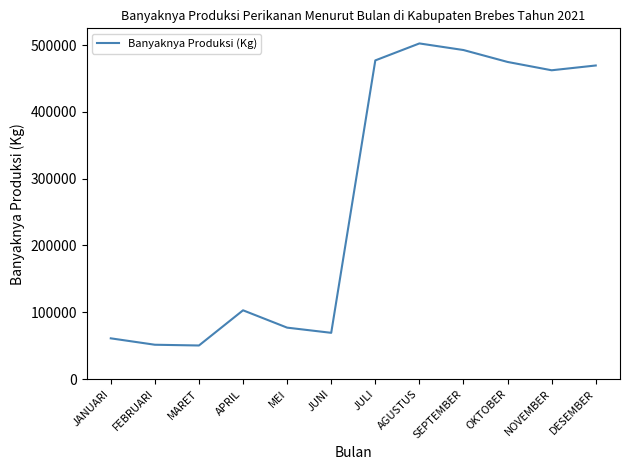

Is it true that the value at MEI is 76925?

True